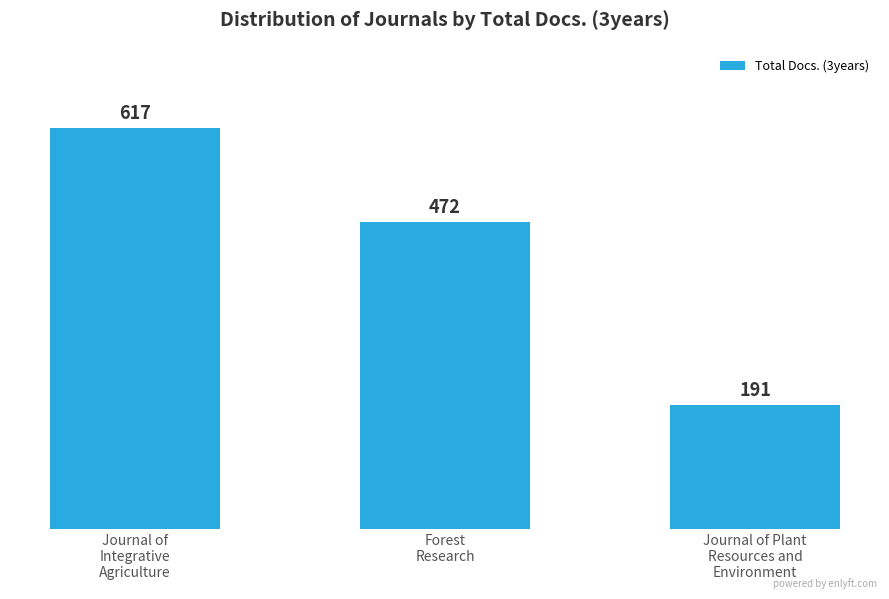

What is the label of the 3rd bar from the left?

Journal of Plant
Resources and
Environment